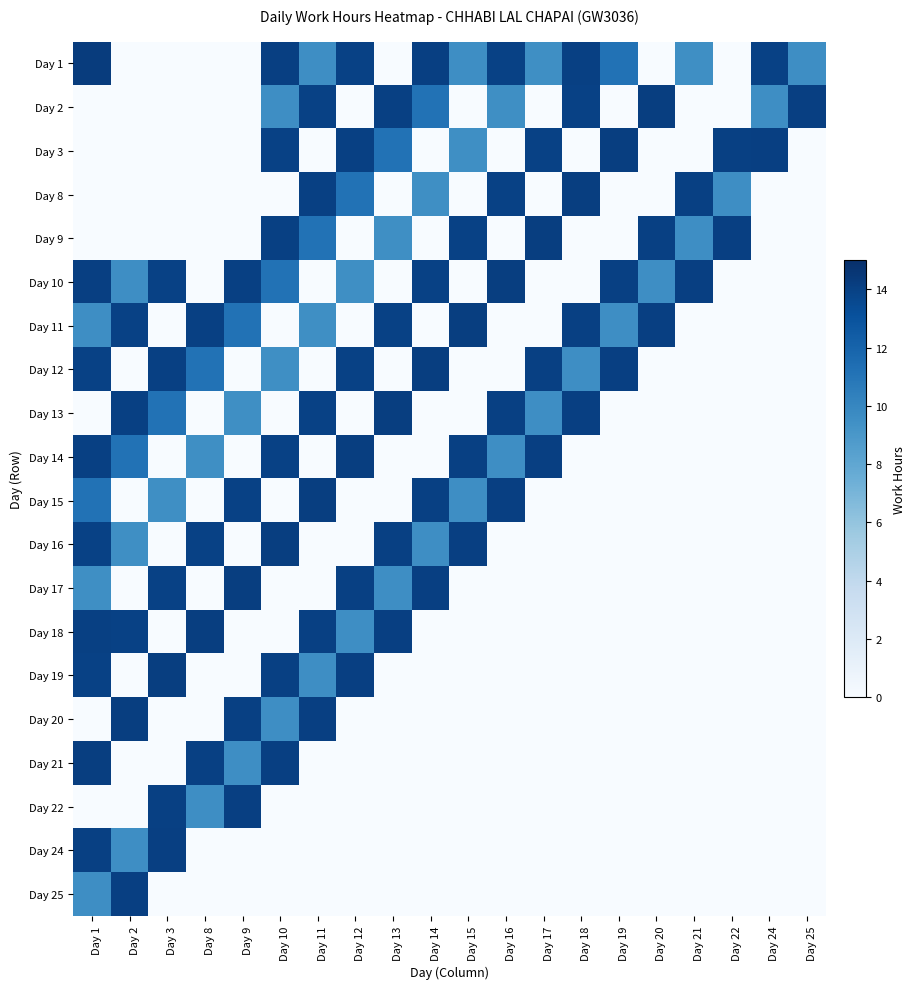

What is the greatest value displayed?

14.3